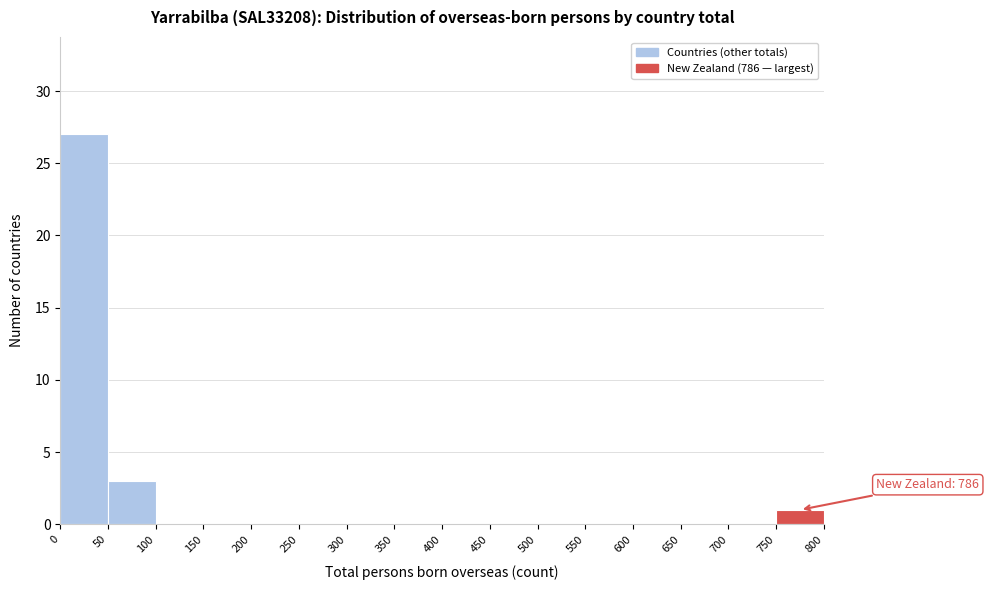

Over which range of the x-axis is the bar tallest?

0 to 50